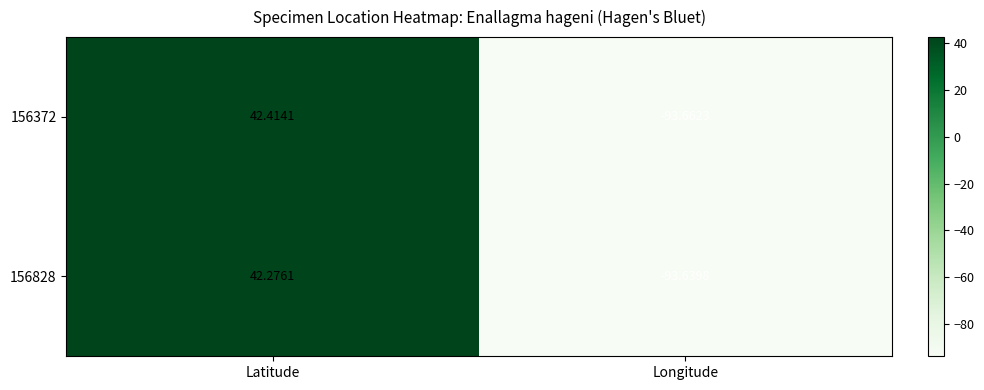

Rank the series by their maximum value, from highest to lowest.

156372, 156828